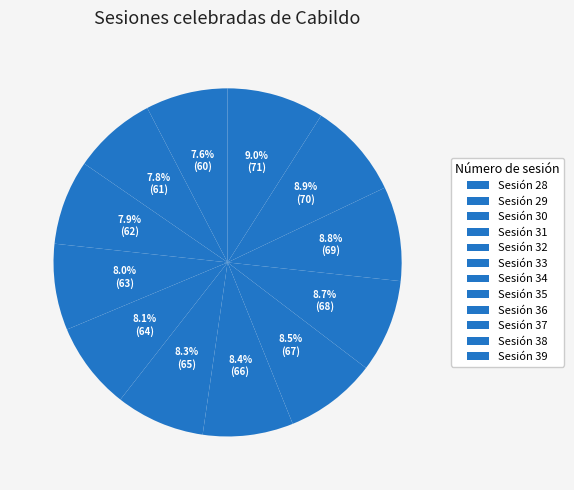

Is it true that Sesión 38 is 1% of the pie?

False